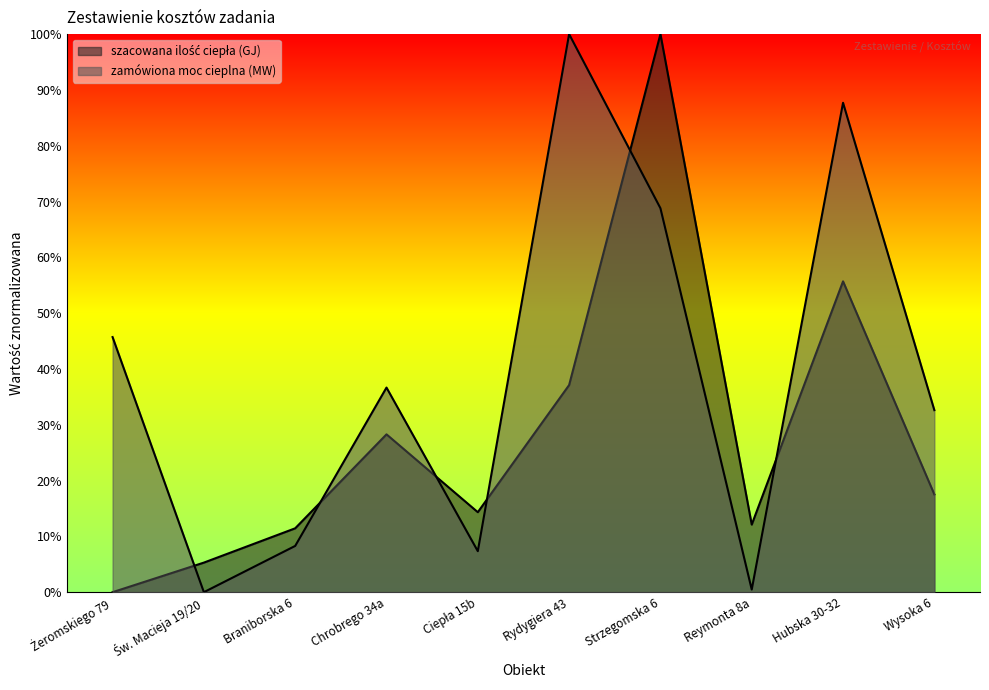

Which series has the largest range (max minus min)?

szacowana ilość ciepła (GJ)